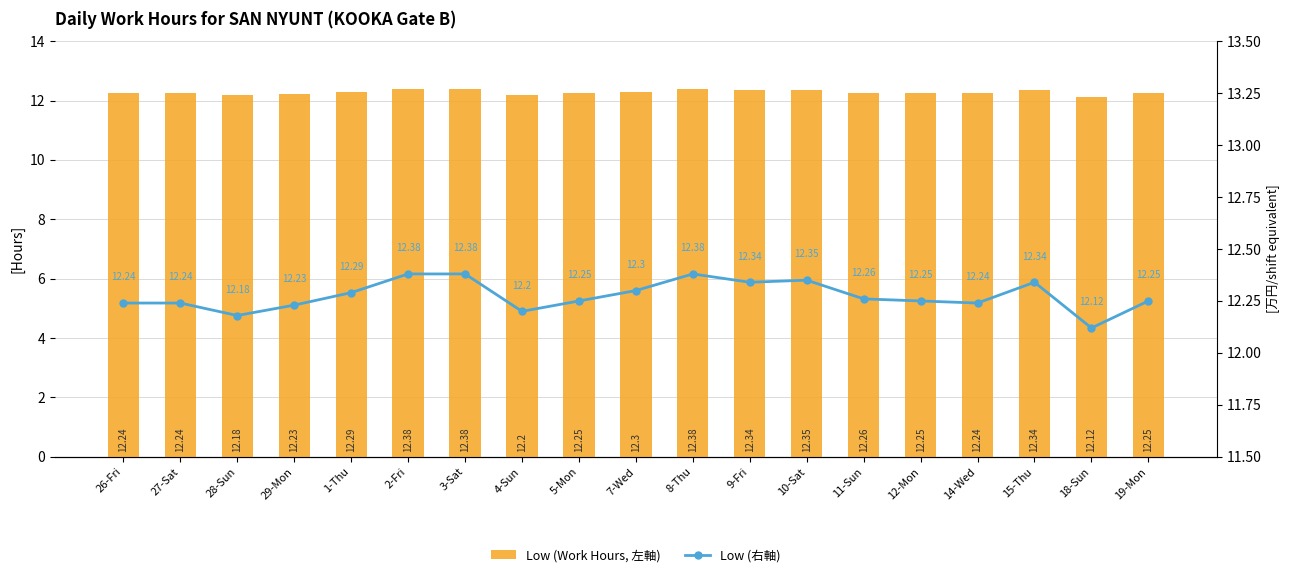

At which label is Low (右軸) closest to 12?

18-Sun